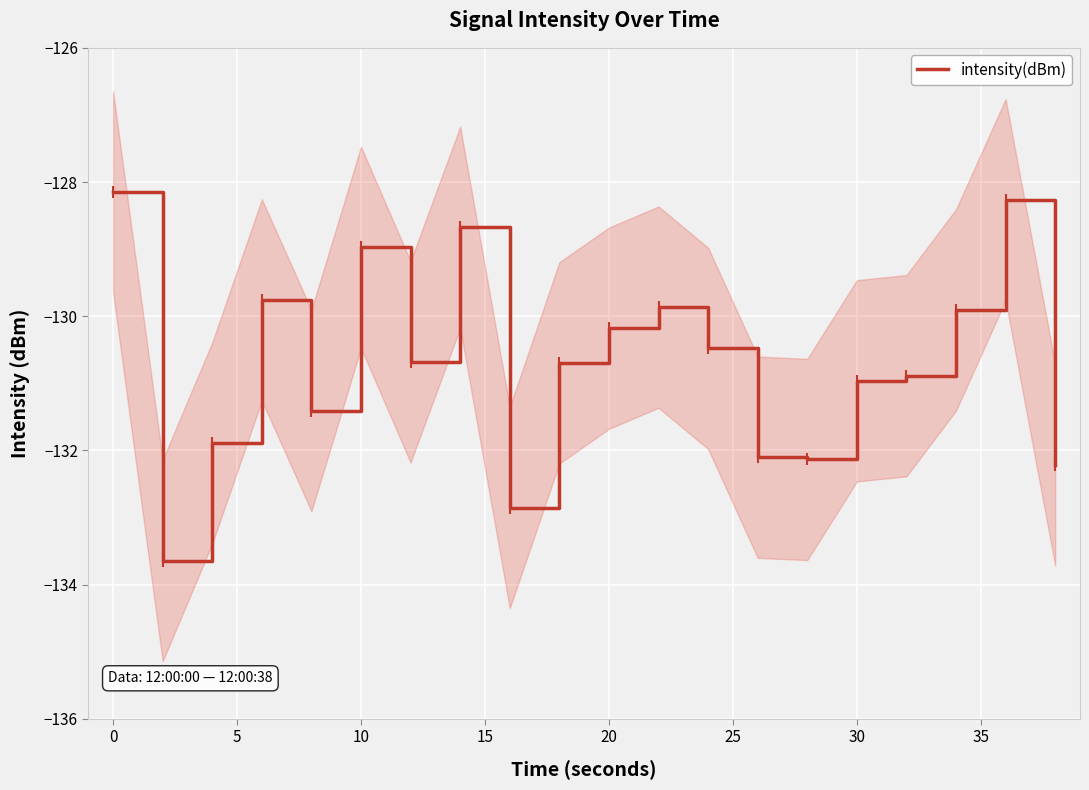

The value of intensity(dBm) at 20 is -53.6. True or false?

False